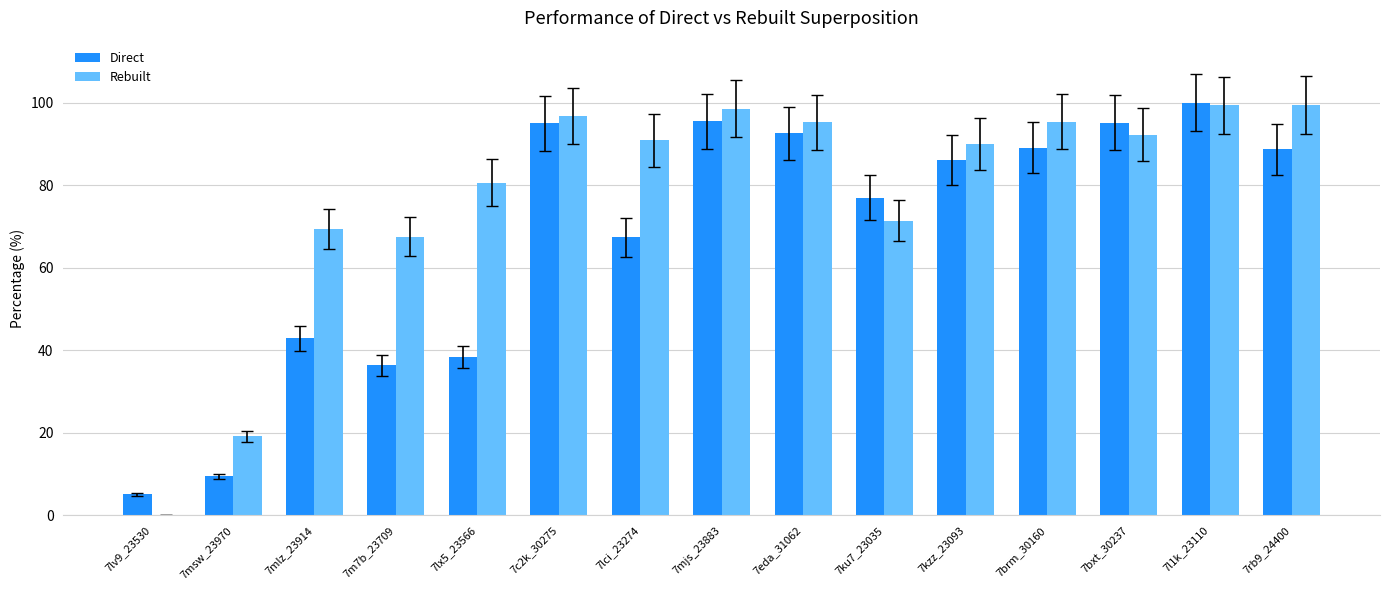

Between 7lv9_23530 and 7bxt_30237, which series saw the biggest shift?

Rebuilt